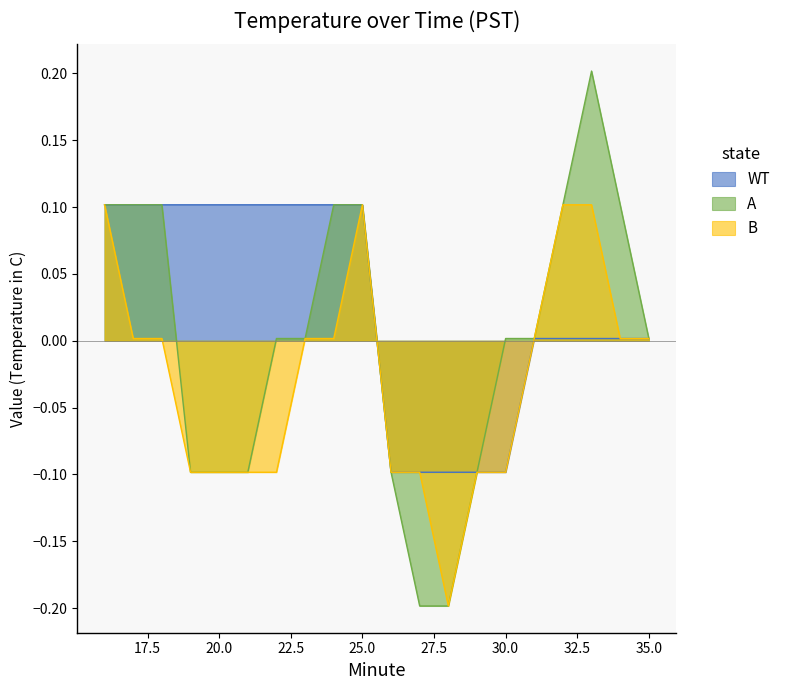

List the series in order of their overall mean, lowest first.

B, A, WT